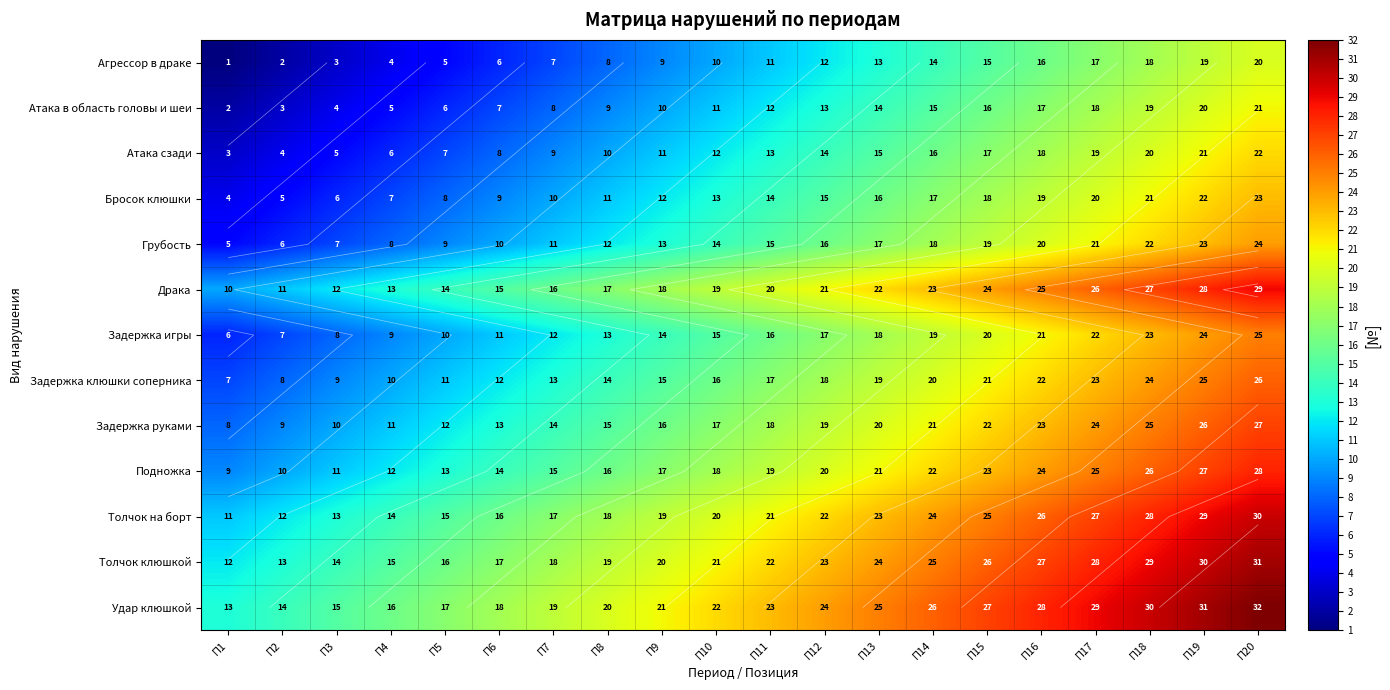

Which series has the largest range (max minus min)?

Агрессор в драке